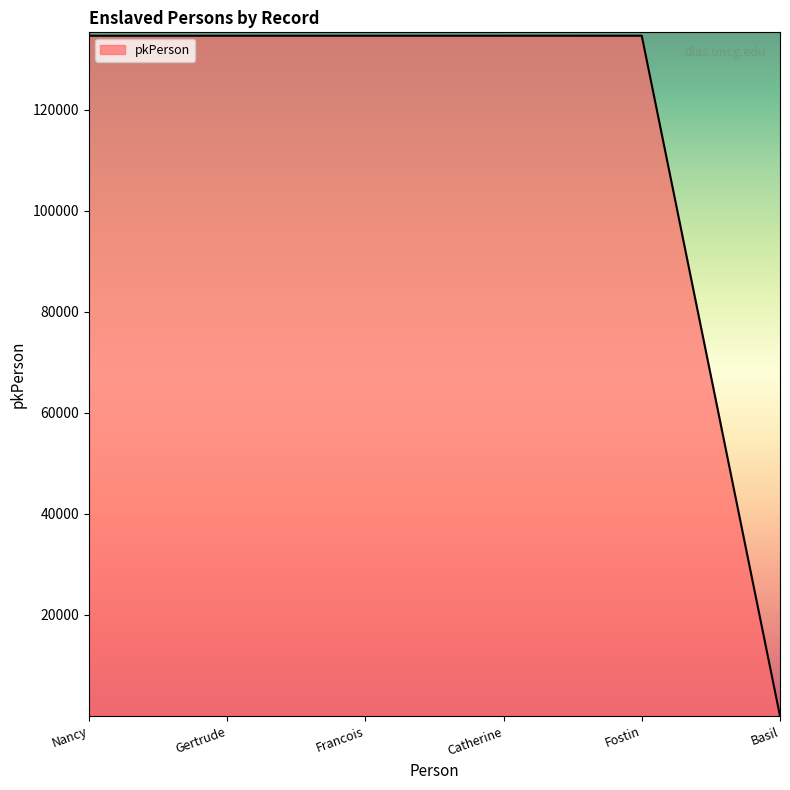

Is it true that the value at Francois is 197492?

False